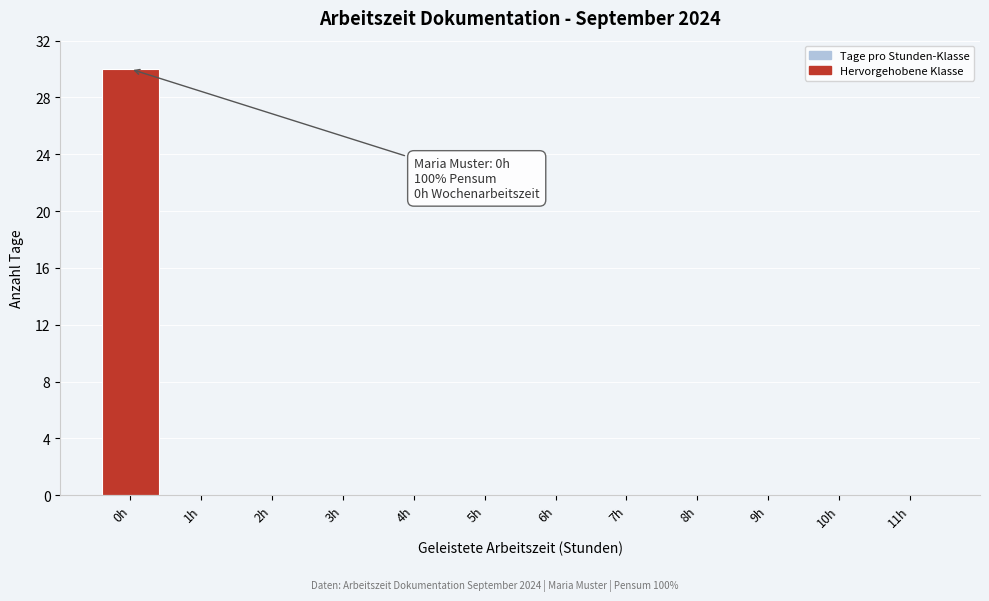

Reading right to left, what are all the values shown in this chart?

11h=0	10h=0	9h=0	8h=0	7h=0	6h=0	5h=0	4h=0	3h=0	2h=0	1h=0	0h=30